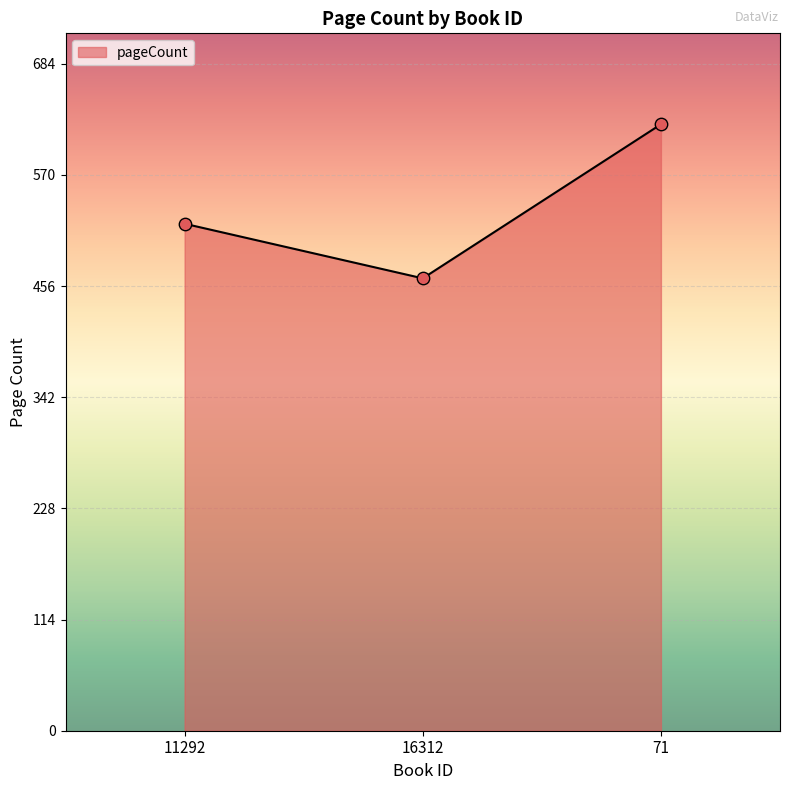

Approximately how many times larger is the value at 16312 compared to 11292?

0.9